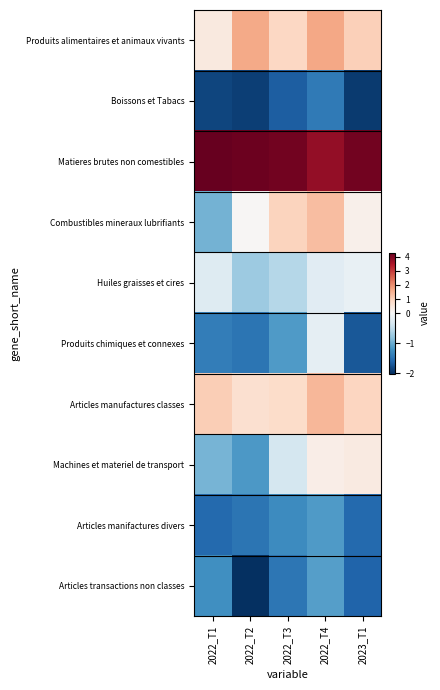

Rank the series at 2022_T2 from lowest to highest value.

Articles transactions non classes, Boissons et Tabacs, Produits chimiques et connexes, Articles manifactures divers, Machines et materiel de transport, Huiles graisses et cires, Combustibles mineraux lubrifiants, Articles manufactures classes, Produits alimentaires et animaux vivants, Matieres brutes non comestibles